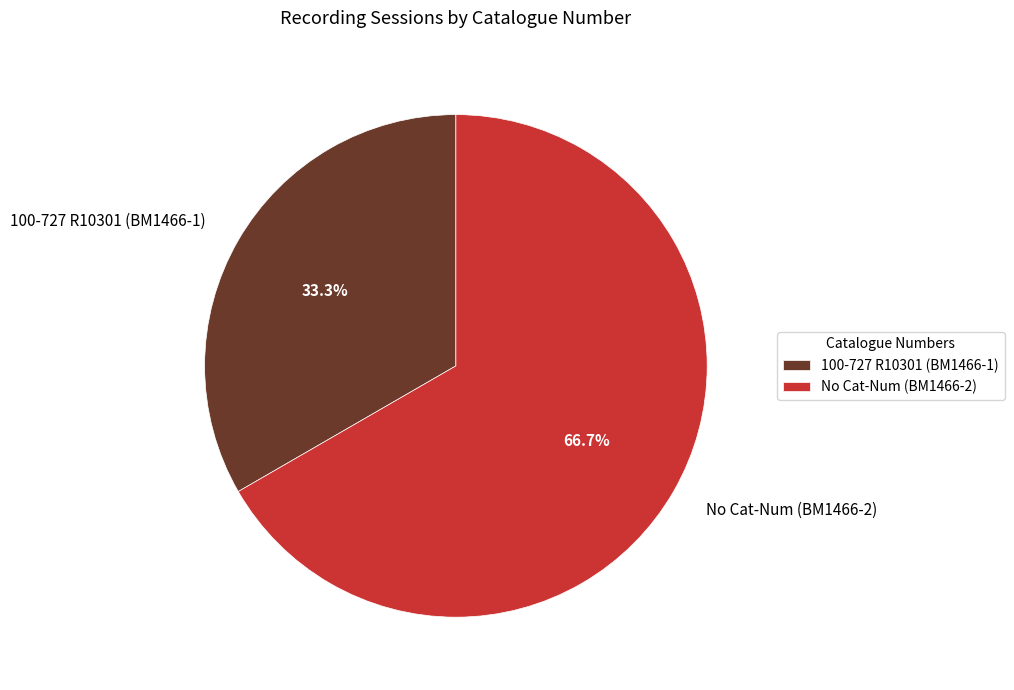

Between No Cat-Num (BM1466-2) and 100-727 R10301 (BM1466-1), which is larger?

No Cat-Num (BM1466-2)